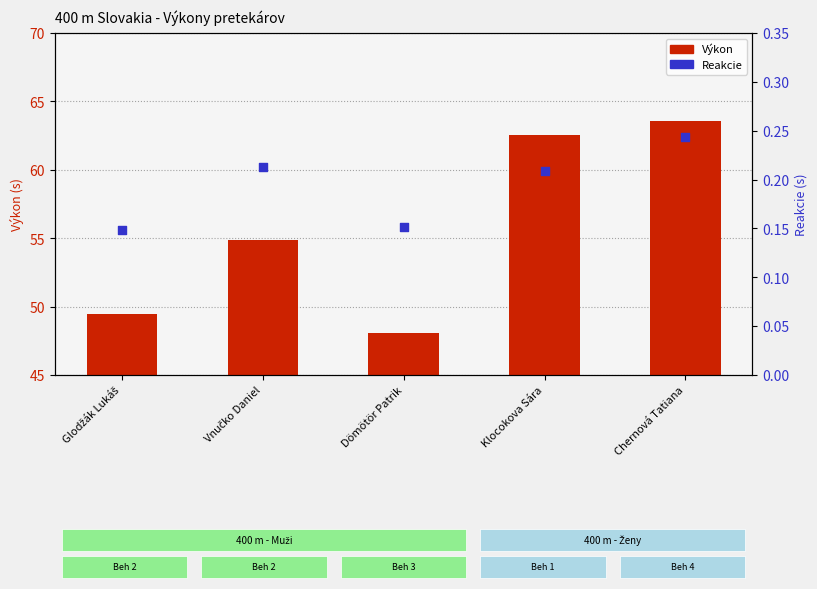

Which series contains the lowest Y value?

Reakcie